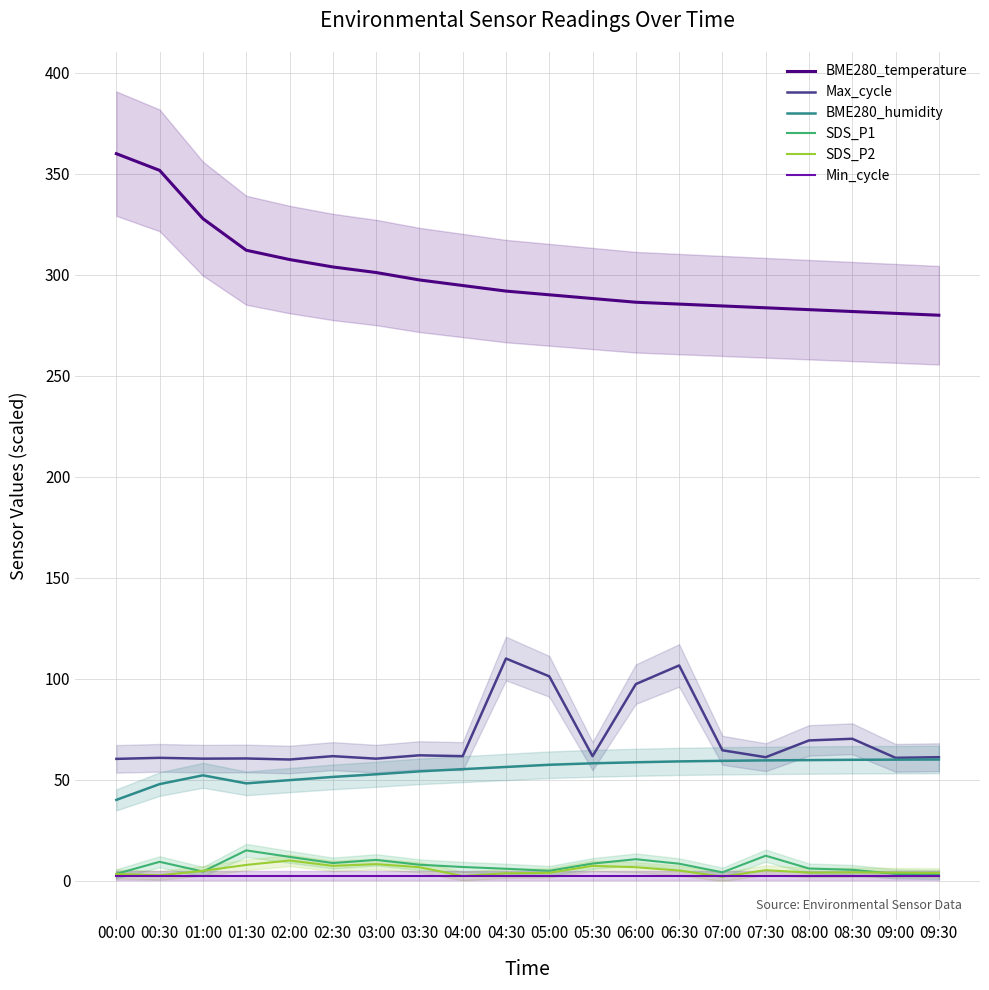

Where is the first local maximum for SDS_P2?

02:00